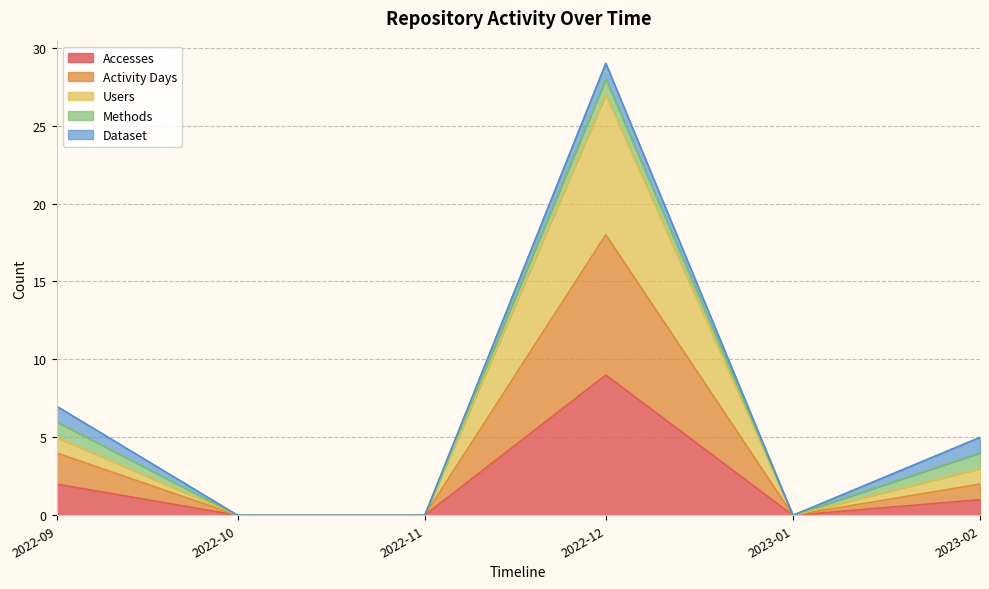

True or false: Activity Days and Users cross at least once.

False